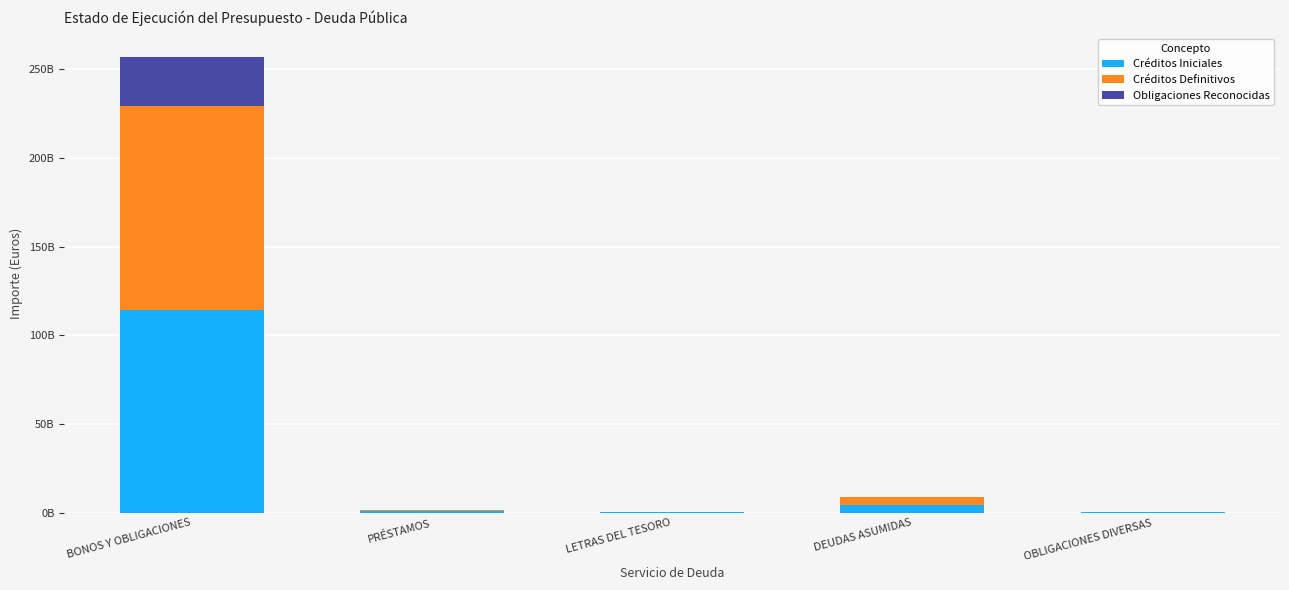

What are all the series names shown in the legend?

Créditos Iniciales, Créditos Definitivos, Obligaciones Reconocidas